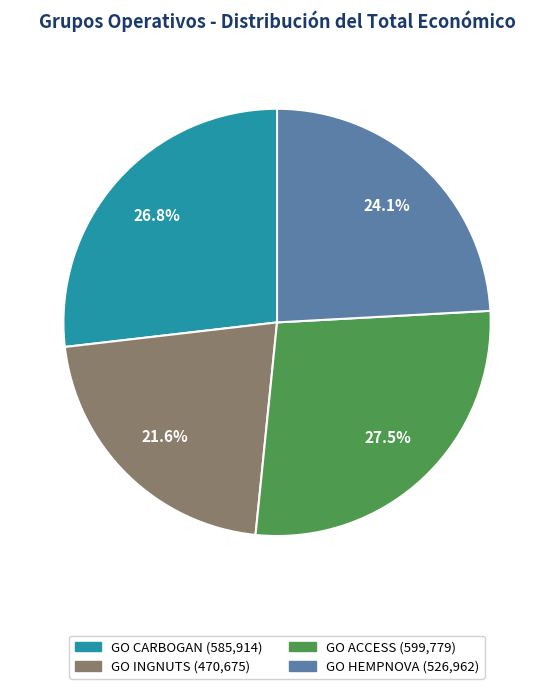

Which slice is the largest?

GO ACCESS